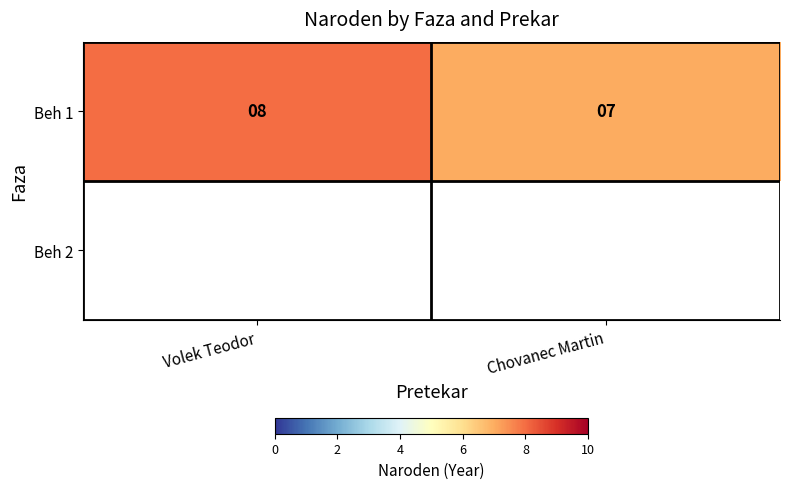

Reading right to left, list all the values displayed in this chart.

7	8